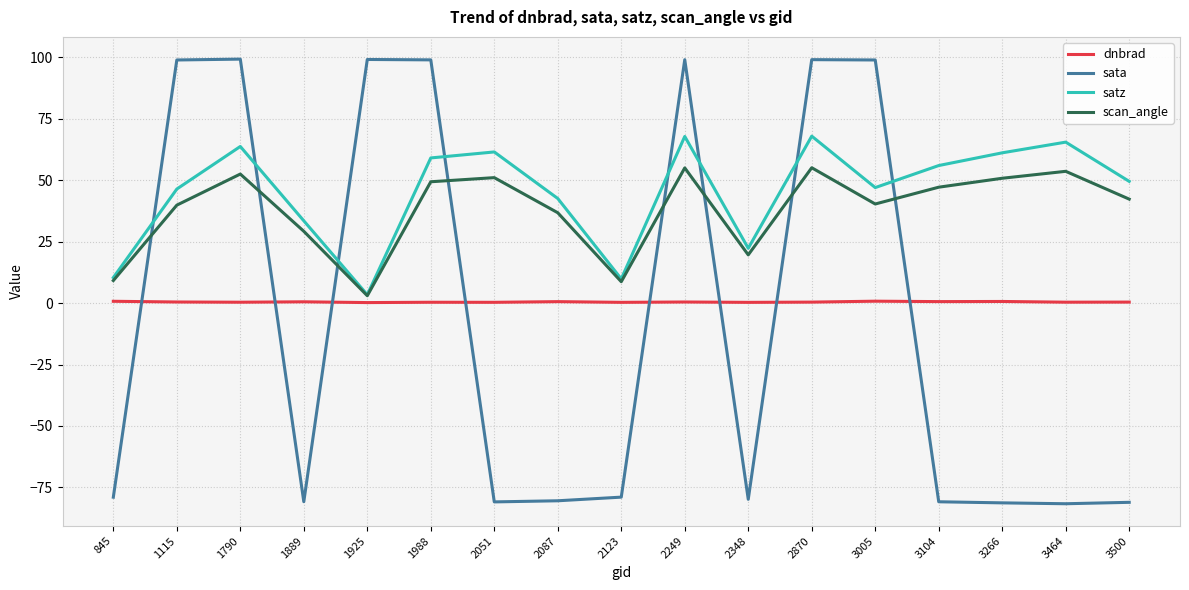

The value of satz at 2249 is 67.8. True or false?

True